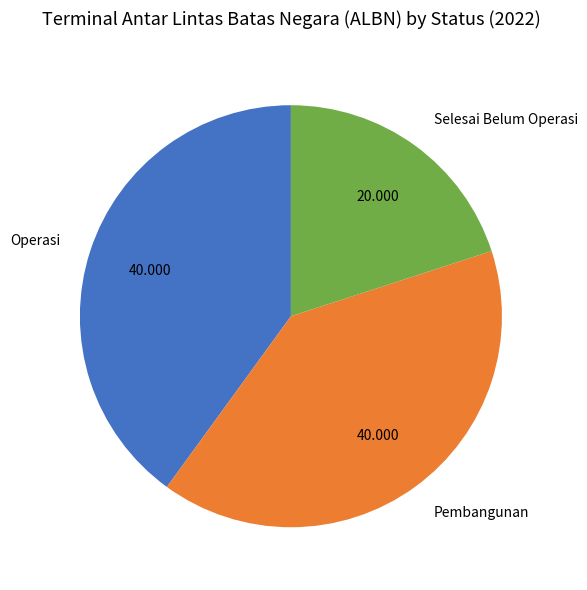

Is there a majority slice in this chart?

No